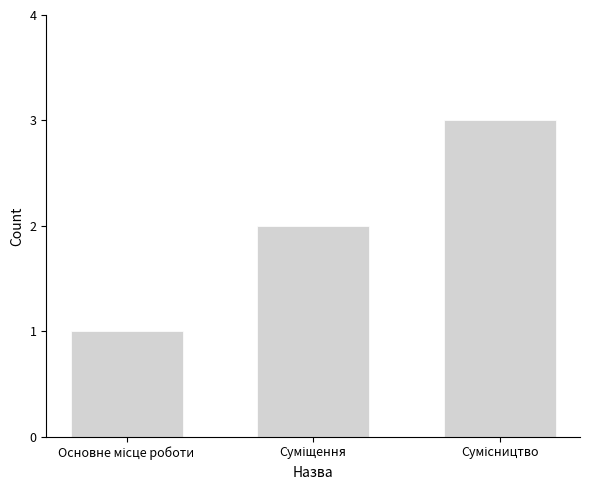

What is the sum of all values?

6